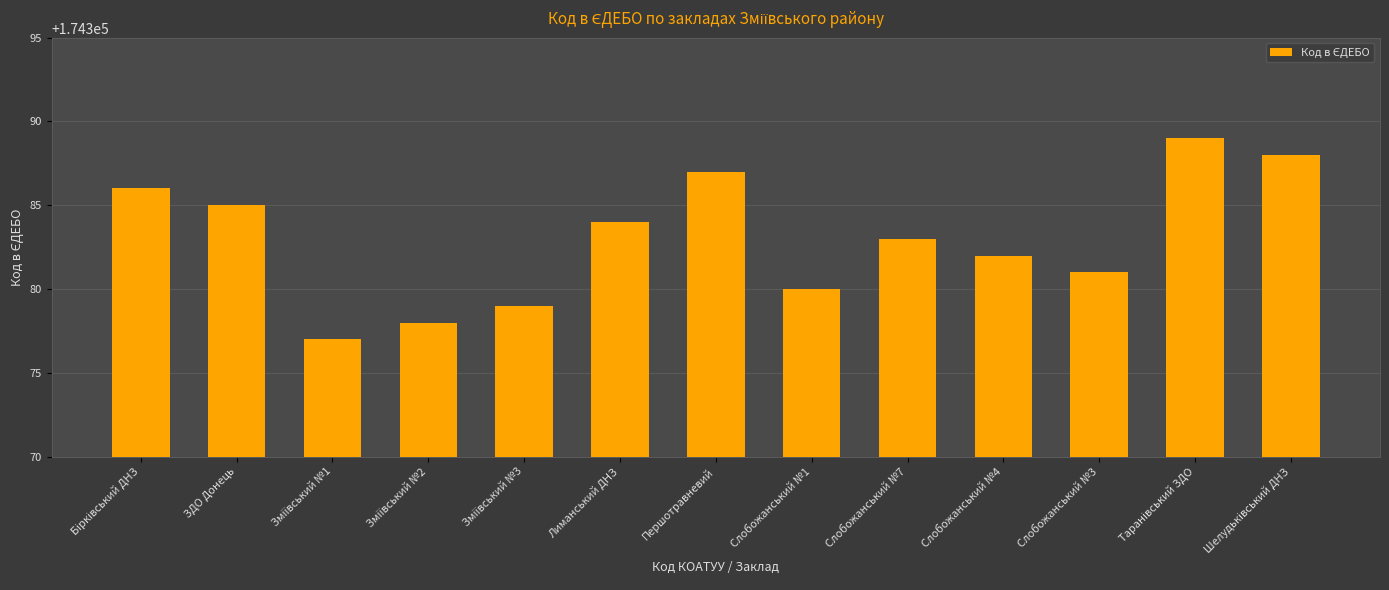

What is the difference between the maximum and minimum values?

12